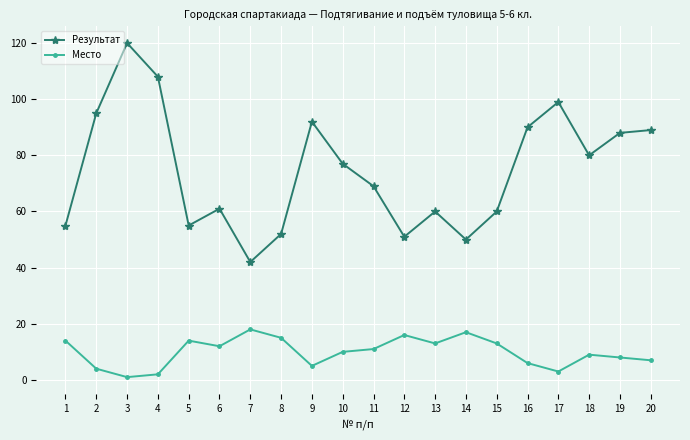

What is the difference between the highest and lowest values at 14?

33